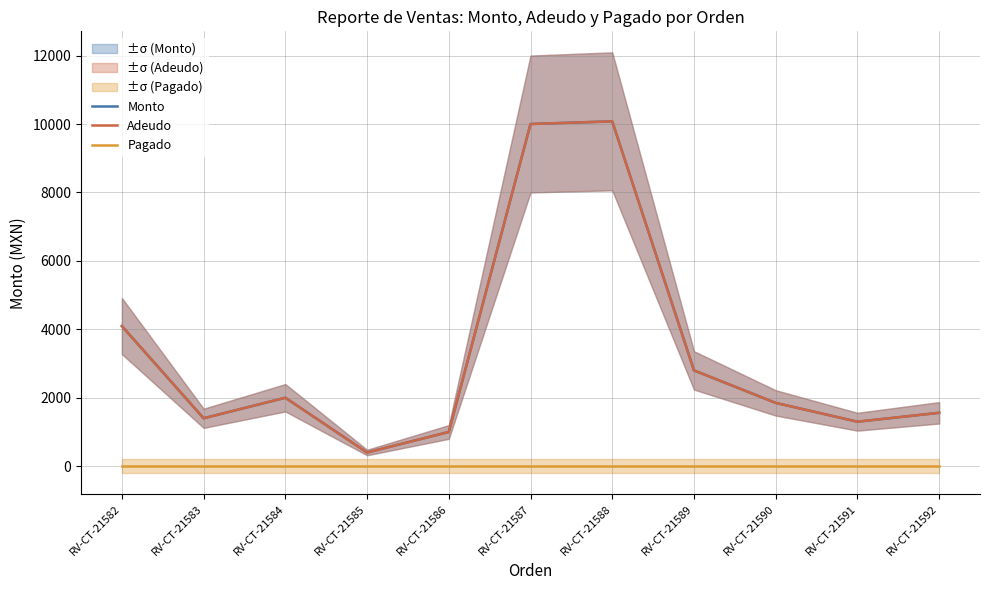

At which category does Adeudo reach its first local valley?

RV-CT-21583